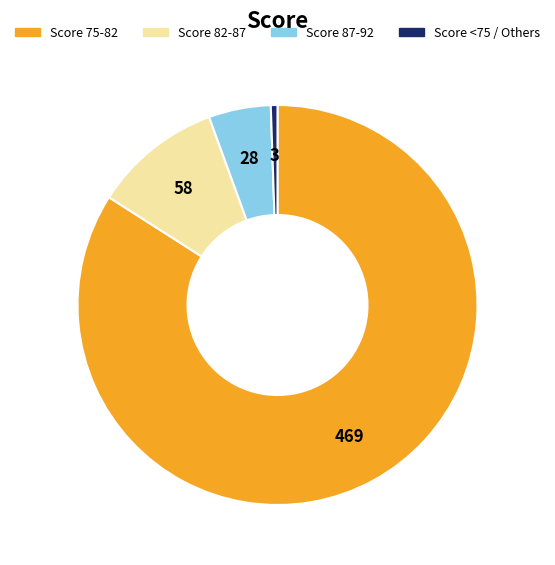

Does any single category account for the majority?

Yes